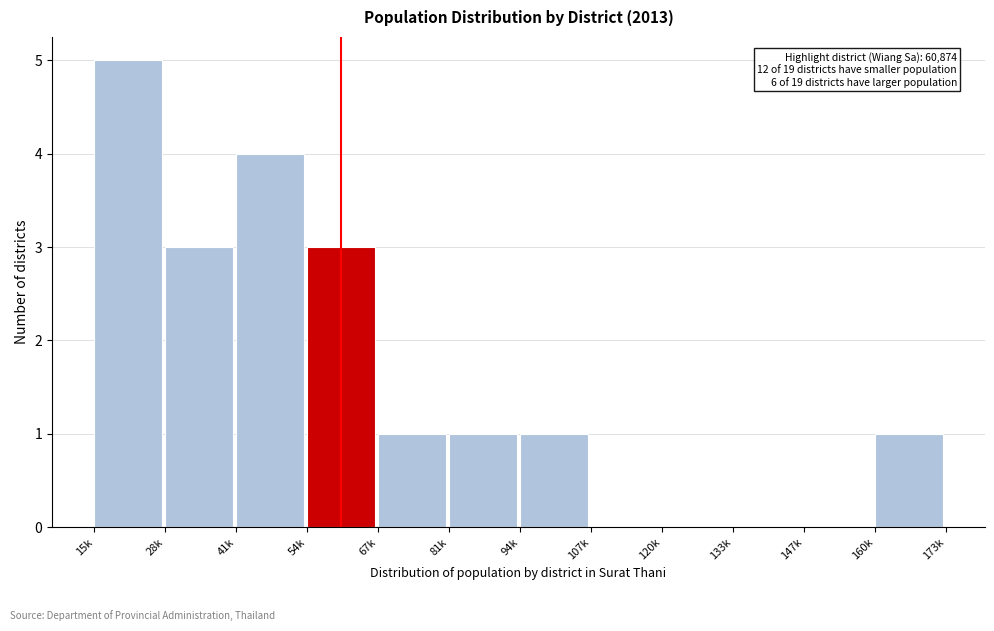

Reading left to right, extract all data points from this chart.

15k=5	28k=3	41k=4	54k=3	67k=1	81k=1	94k=1	107k=0	120k=0	133k=0	147k=0	160k=1